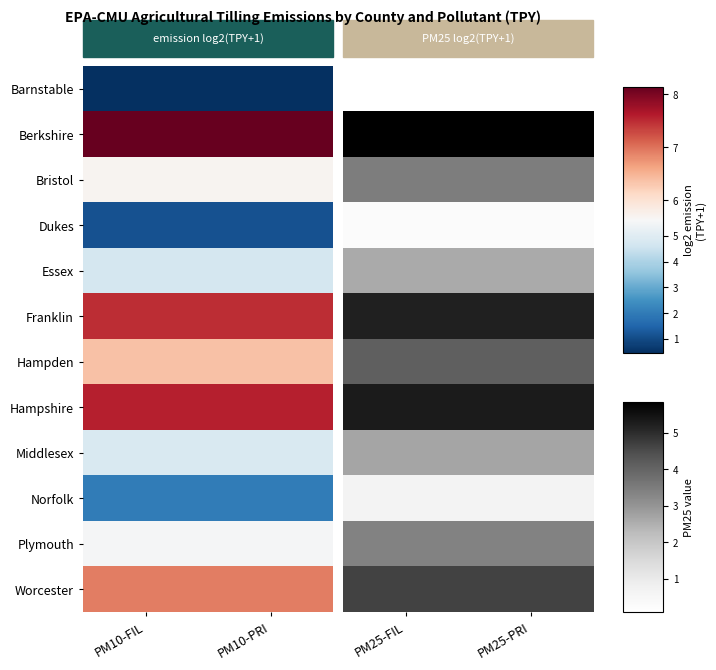

What is the smallest value displayed?

0.1